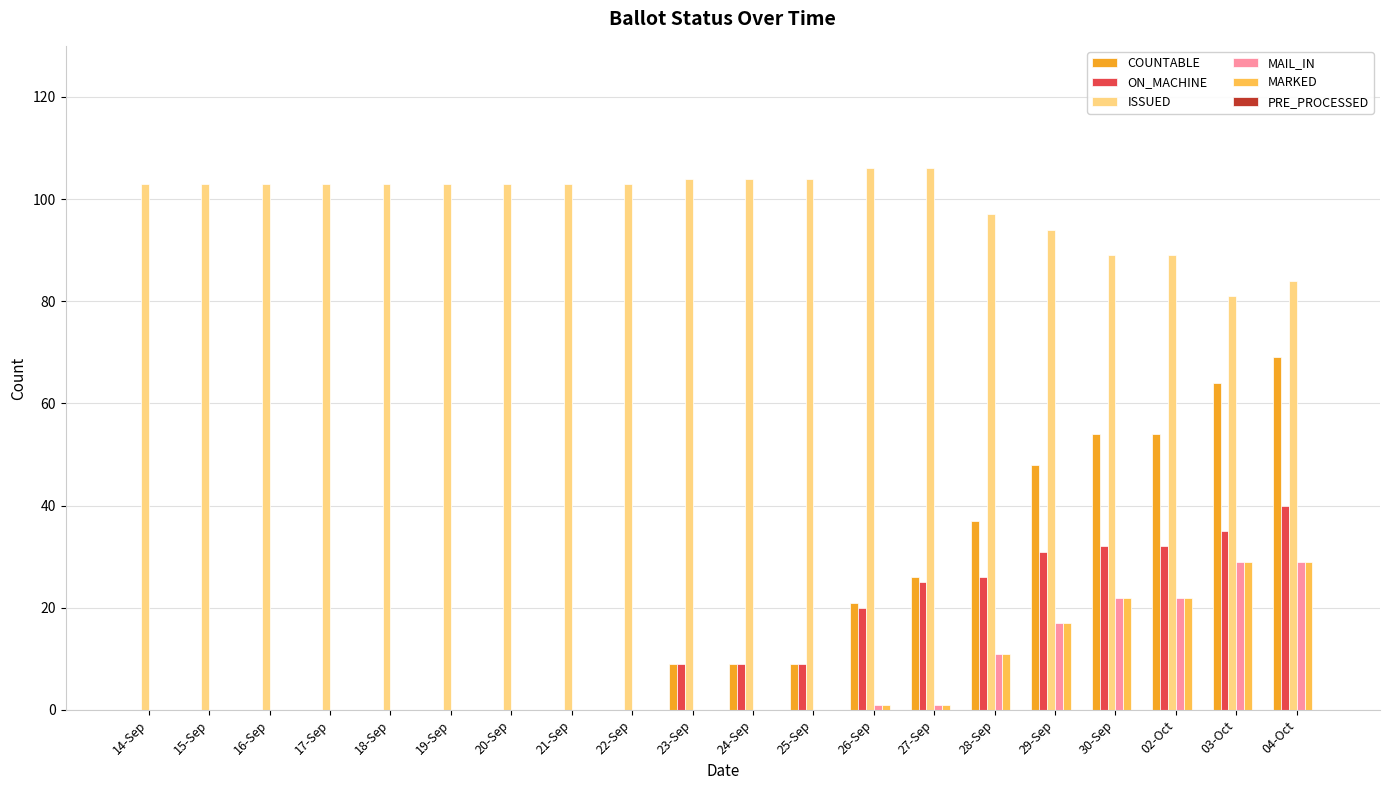

What is the spread (max minus min) of values at 29-Sep?

77